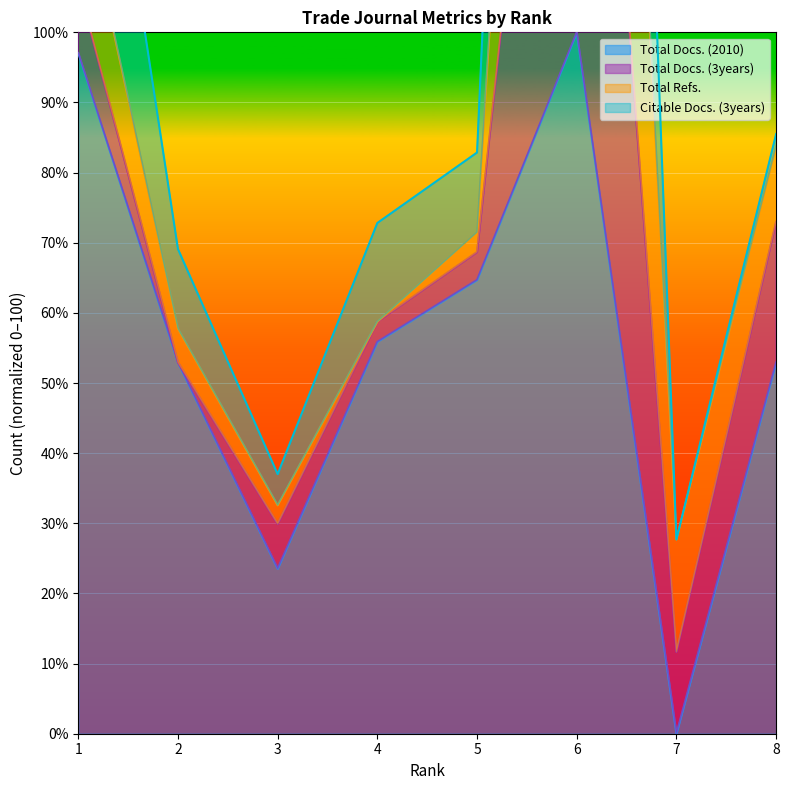

The value of Citable Docs. (3years) at 5 is 112.6. True or false?

False